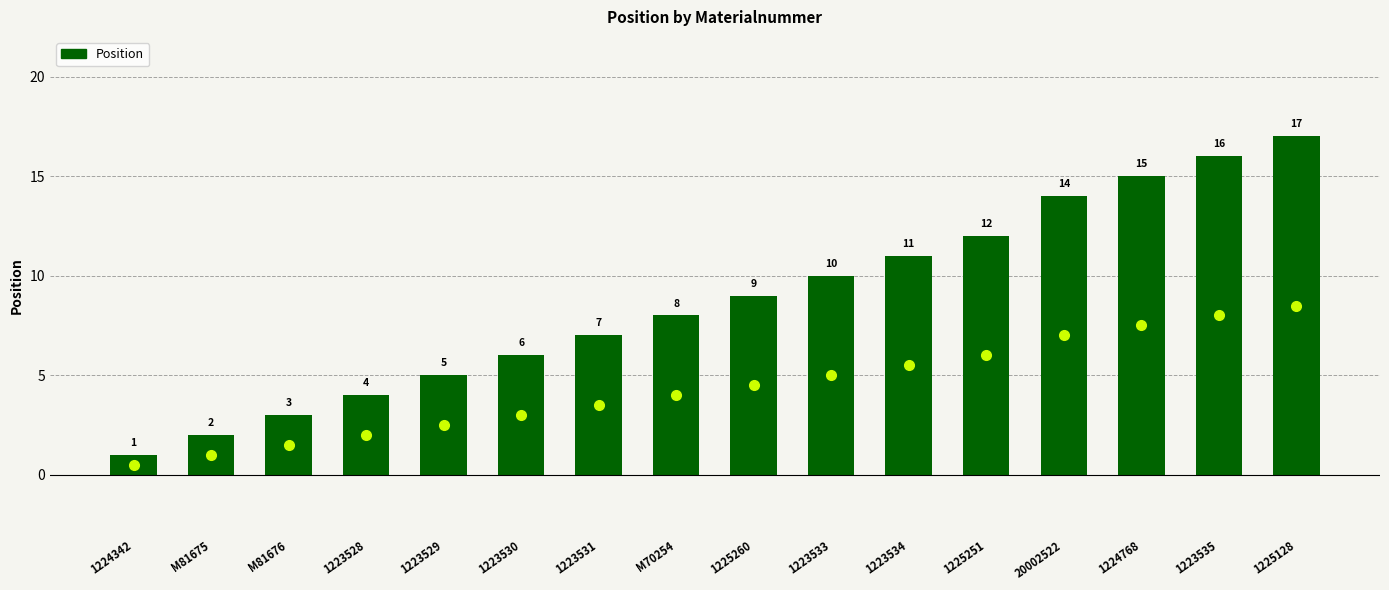

List the labels in order of value, smallest first.

1224342, M81675, M81676, 1223528, 1223529, 1223530, 1223531, M70254, 1225260, 1223533, 1223534, 1225251, 20002522, 1224768, 1223535, 1225128